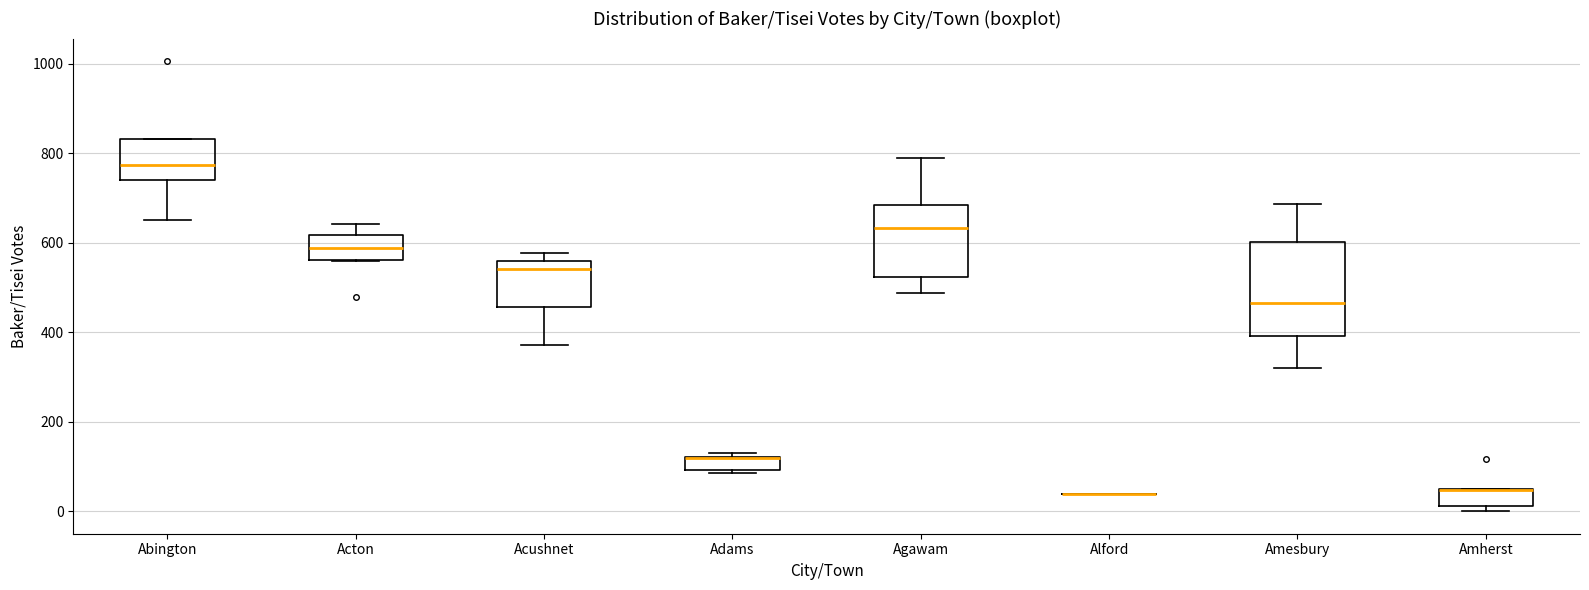

Reading left to right, transcribe this box plot: for each box, give where its median line is, the range the box spans, and where its two whiskers end, as read against the y-axis. The values are not printed on the chart, so give them approximately, as read against the axis.

Abington: median 780, box 740 to 840, whiskers 660 to 840
Acton: median 580, box 560 to 620, whiskers 560 to 640
Acushnet: median 540, box 460 to 560, whiskers 380 to 580
Adams: median 120 (drawn on the box's upper edge), box 100 to 120, whiskers 80 to 140
Agawam: median 640, box 520 to 680, whiskers 480 to 800
Alford: box collapsed to a line at 40, whiskers 40 to 40
Amesbury: median 460, box 400 to 600, whiskers 320 to 680
Amherst: median 40 (drawn on the box's upper edge), box 20 to 40, whiskers 0 to 60